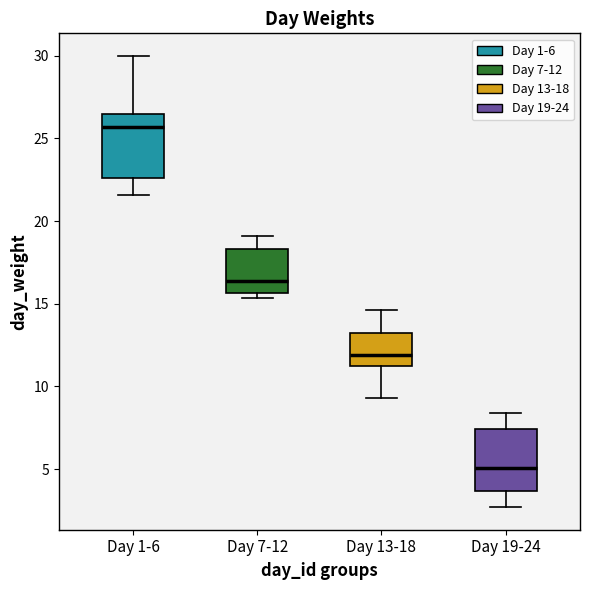

Where does the lower whisker of the box for Day 19-24 end on the y-axis? The values are not printed on the chart, so give them approximately, as read against the axis.

2.5